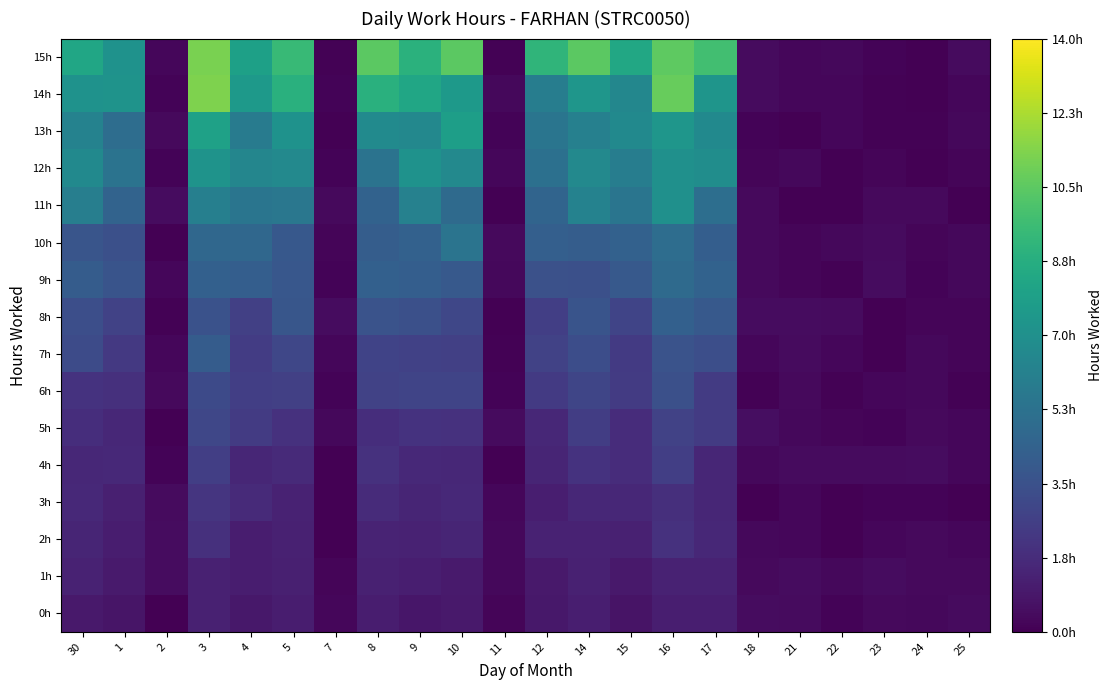

What is the maximum value shown in the chart?

11.3